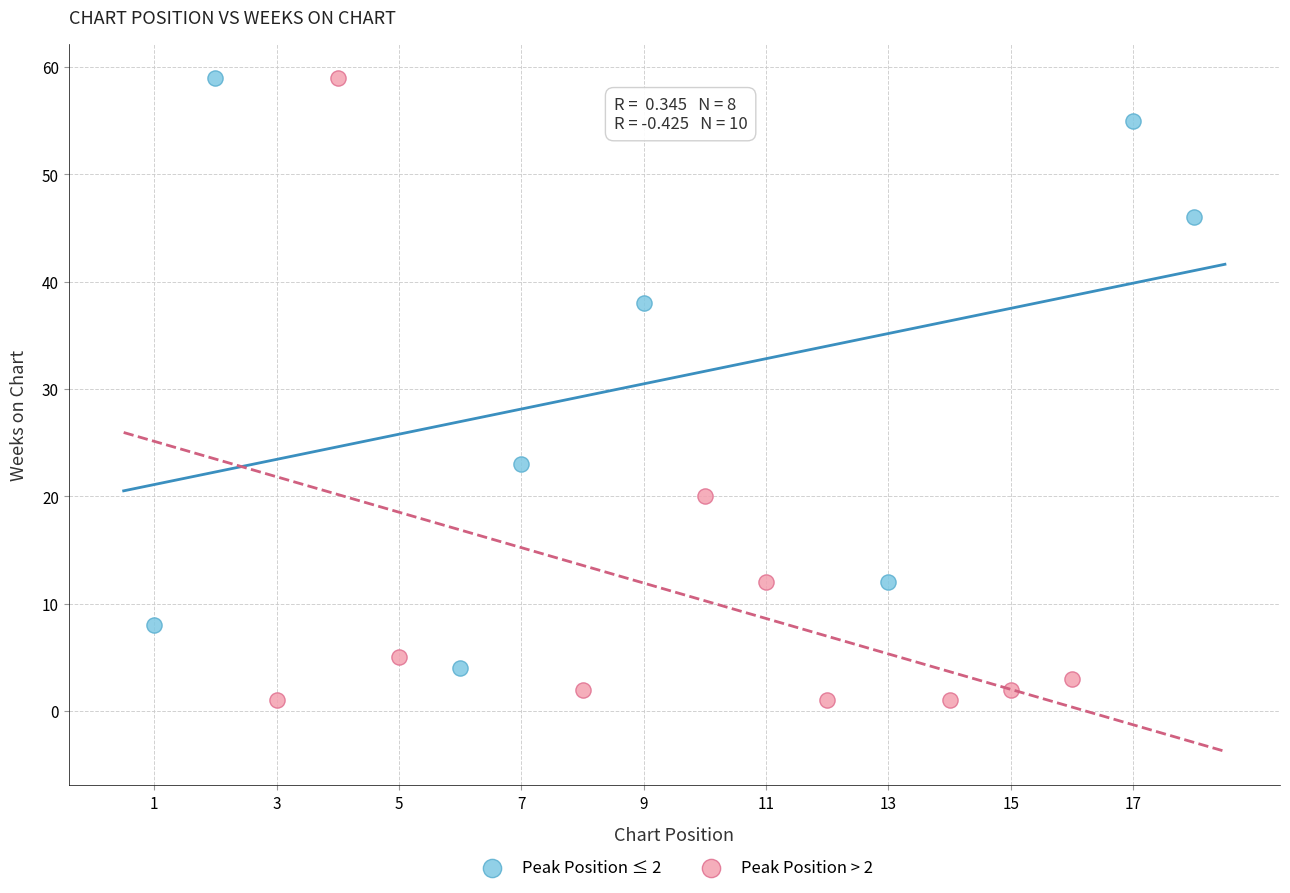

Which series contains the lowest Y value?

Peak Position > 2